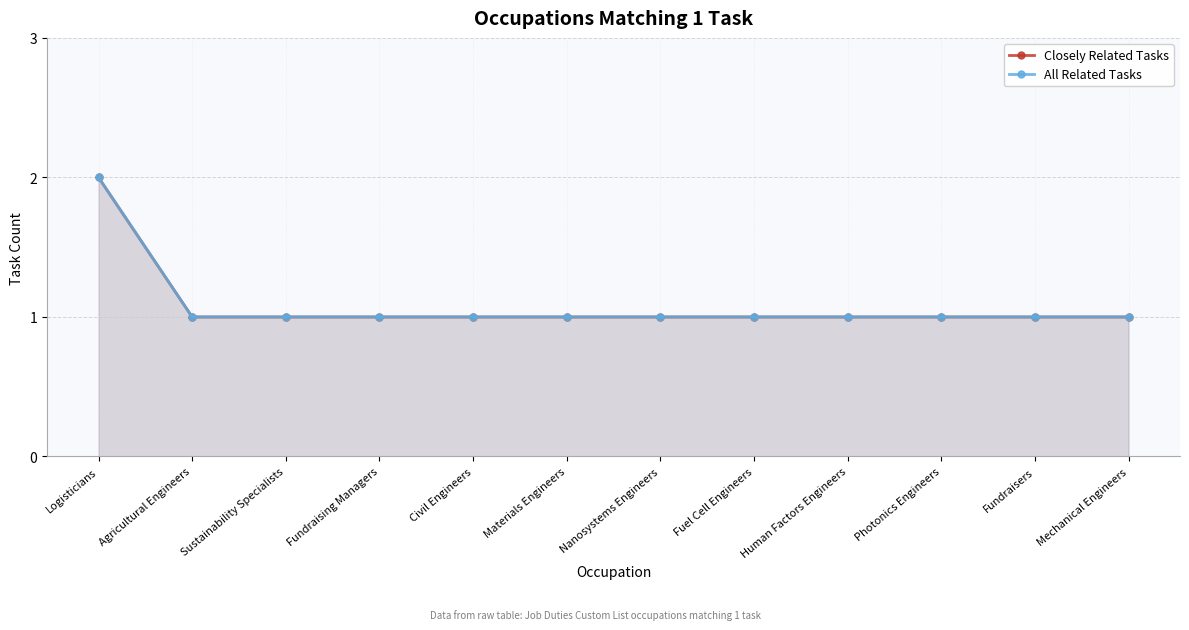

Between Logisticians and Fundraisers, which series saw the biggest shift?

Closely Related Tasks